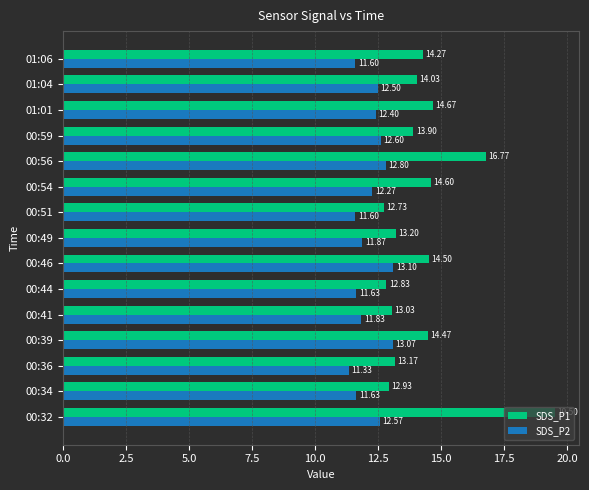

What is the difference between the second highest and second lowest values in the SDS_P2 series?

1.5